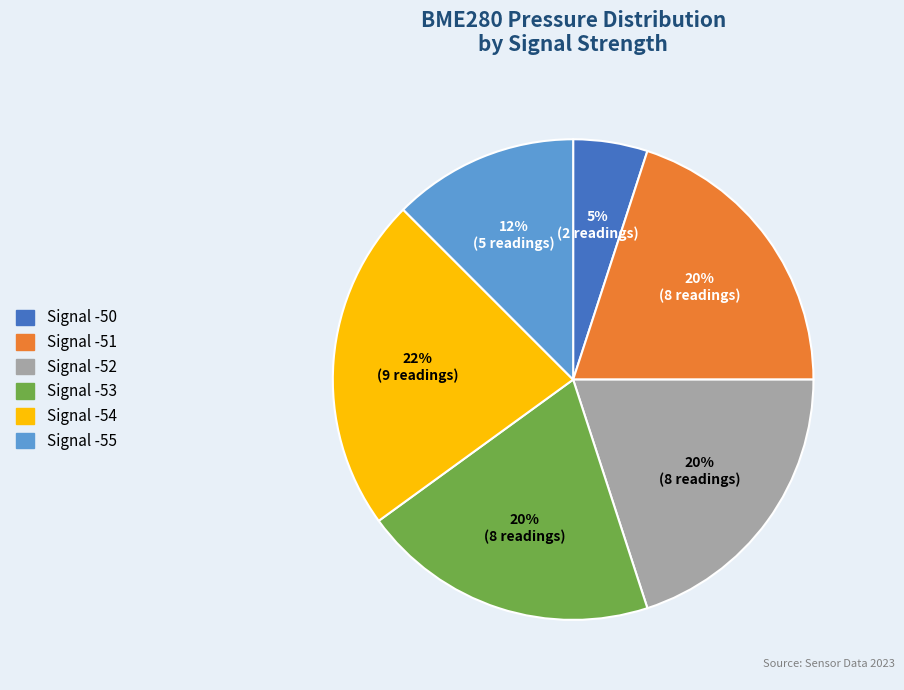

To the nearest percent, what percentage of the pie is Signal -50?

5%